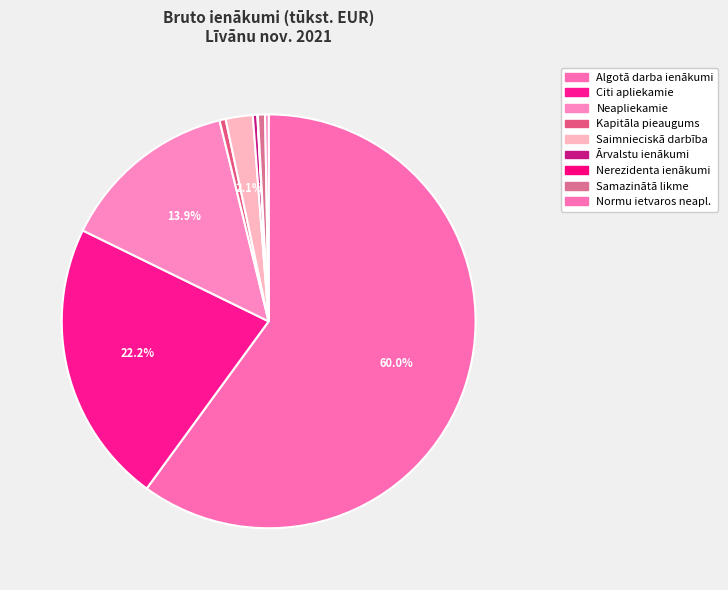

Is there any slice that represents more than half of the pie?

Yes